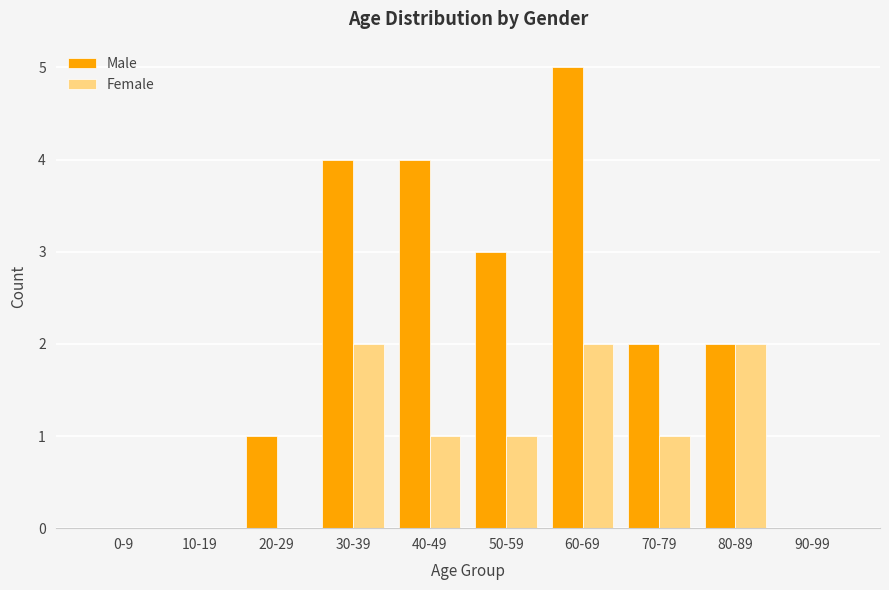

Is it true that Male equals 2 at 60-69?

False